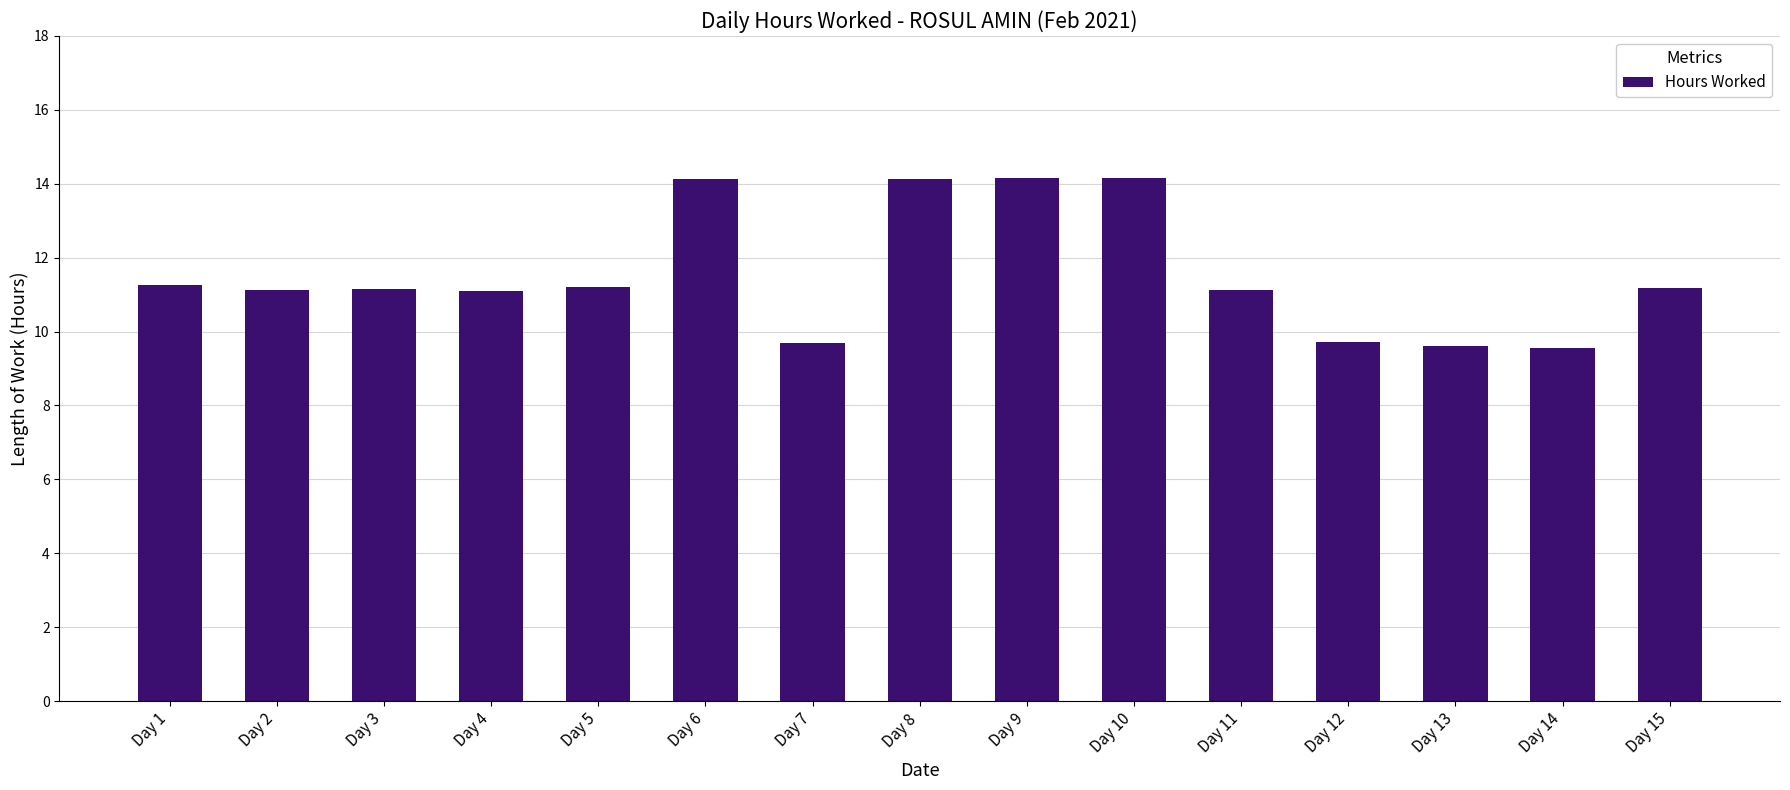

What is the average value?

11.6